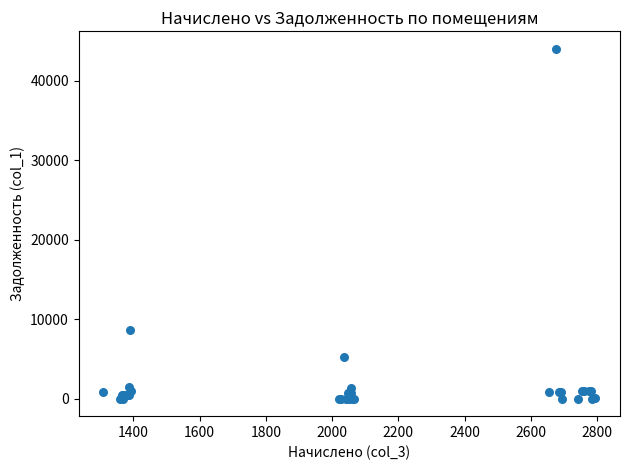

What Y value in the scatter plot is closest to 21997?

8696.2